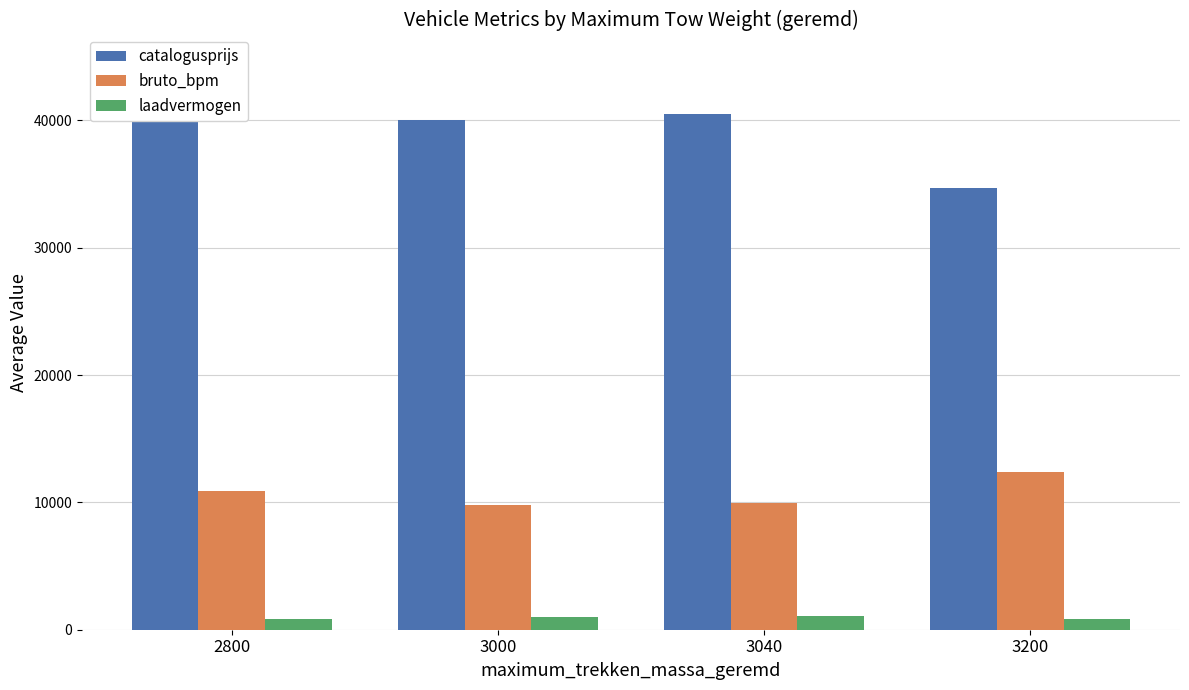

What is the maximum value shown in the chart?

44512.9